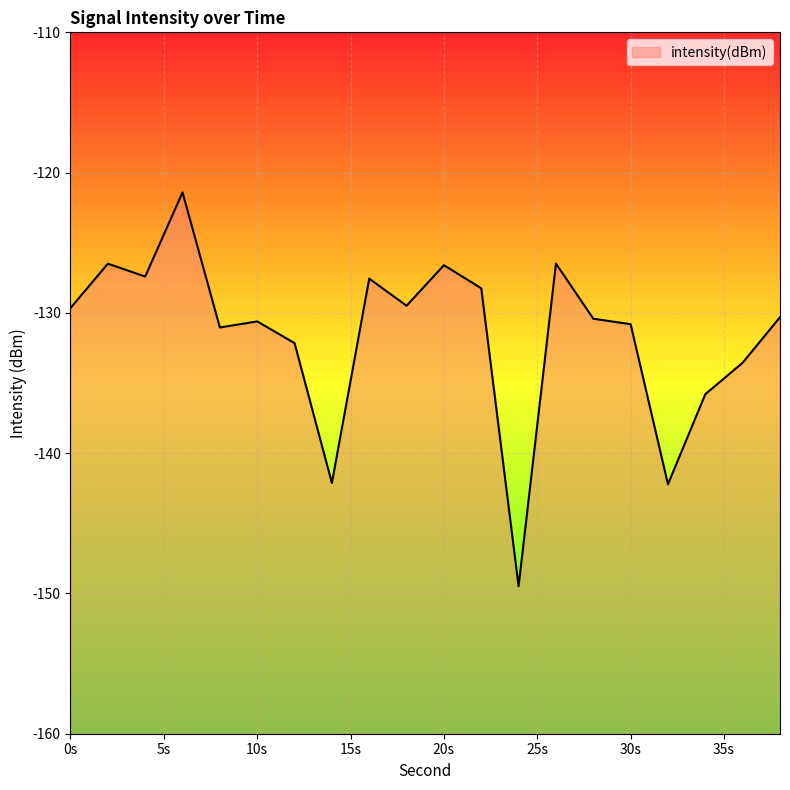

Reading left to right, extract all data points from this chart.

-129.7	-126.5	-127.4	-121.4	-131.0	-130.6	-132.2	-142.1	-127.6	-129.5	-126.6	-128.2	-149.5	-126.5	-130.4	-130.8	-142.2	-135.8	-133.6	-130.3